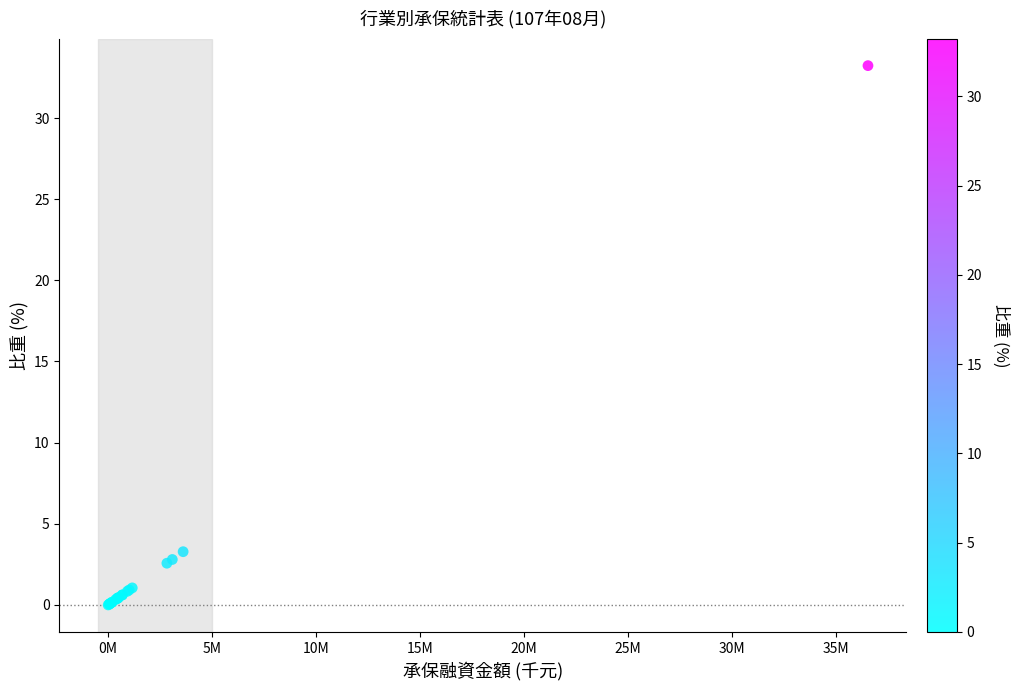

What Y value in the scatter plot is closest to 16?

3.3